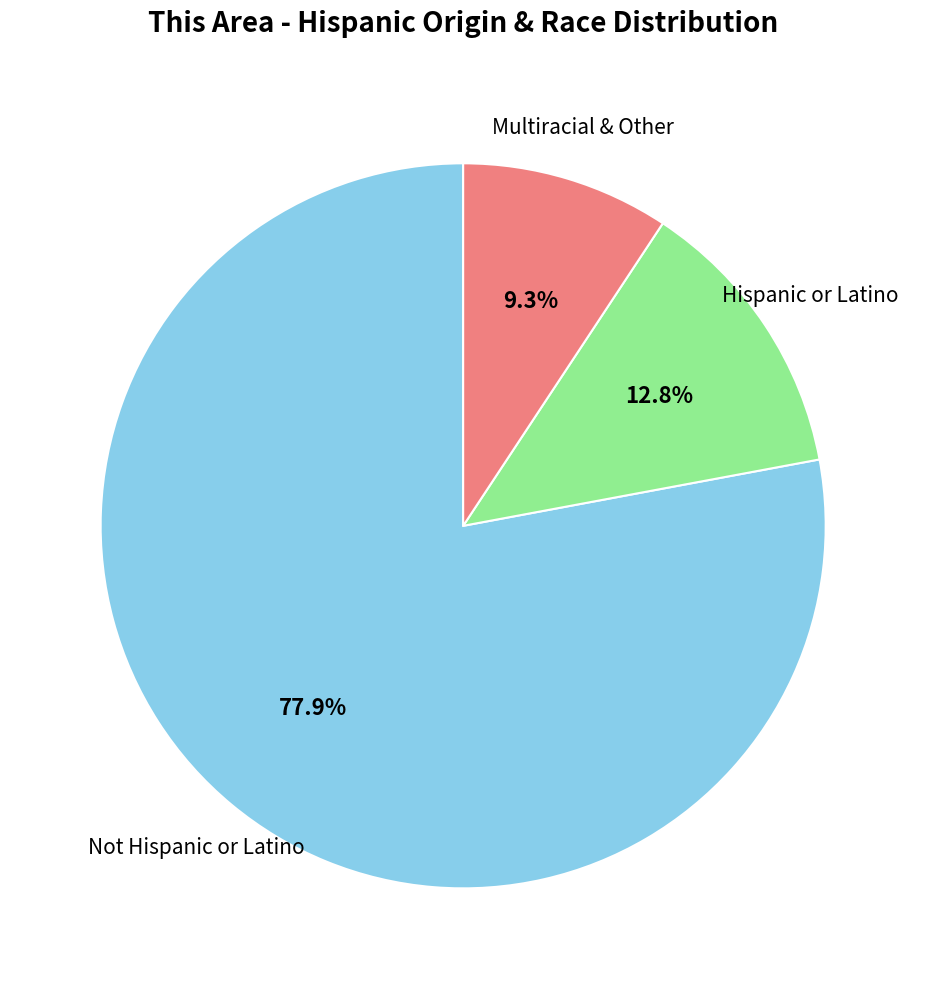

Is there any slice that represents more than half of the pie?

Yes